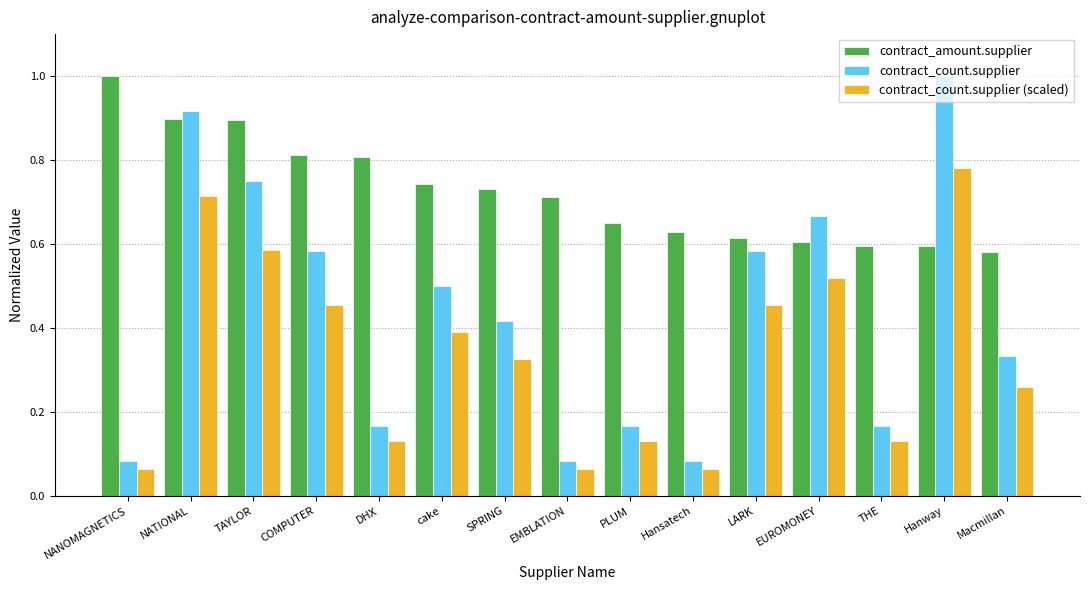

At which label is contract_amount.supplier closest to 0?

Macmillan